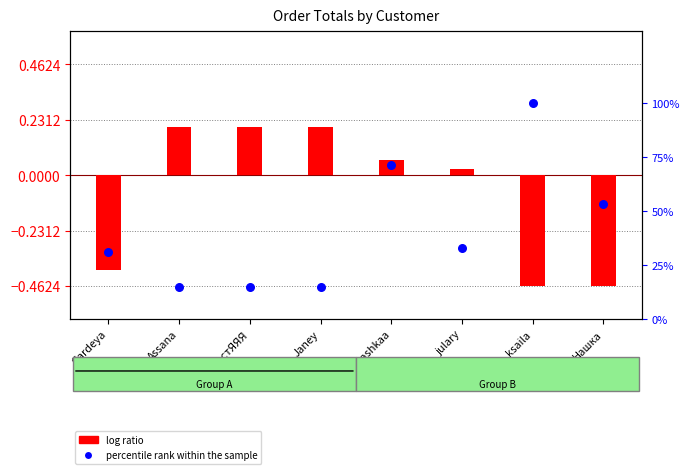

Which series has the largest Y range (max minus min)?

percentile rank within the sample